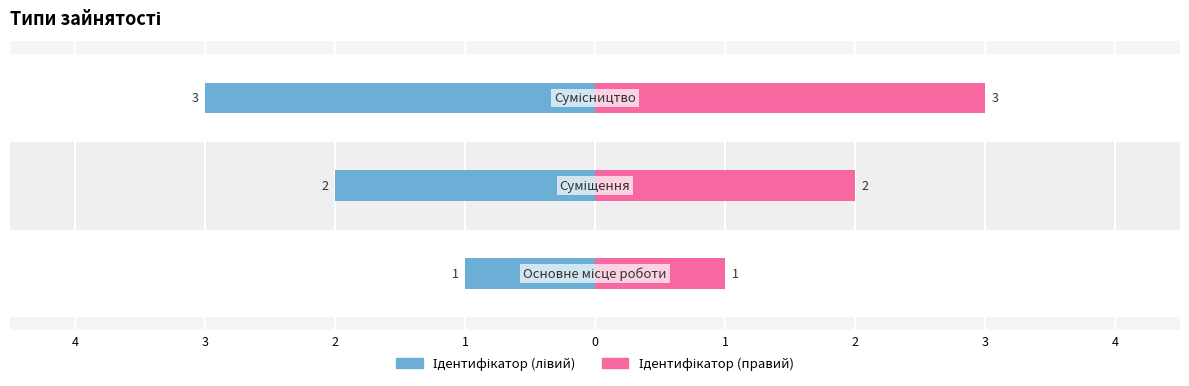

Are the bars horizontal?

Yes